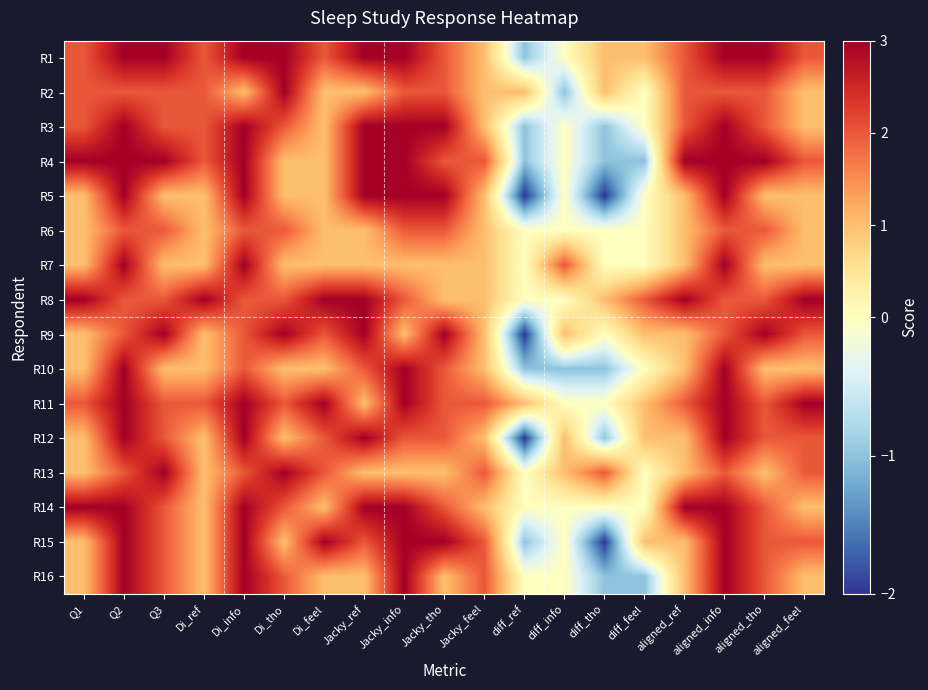

Reading left to right, what are all the values shown in this chart?

R1: Q1=2	Q2=3	Q3=3	Di_ref=2	Di_info=3	Di_tho=3	Di_feel=2	Jacky_ref=3	Jacky_info=3	Jacky_tho=2	Jacky_feel=1	diff_ref=-1	diff_info=0	diff_tho=1	diff_feel=1	aligned_ref=2	aligned_info=3	aligned_tho=3	aligned_feel=2
R2: Q1=2	Q2=2	Q3=2	Di_ref=2	Di_info=1	Di_tho=3	Di_feel=1	Jacky_ref=1	Jacky_info=2	Jacky_tho=2	Jacky_feel=1	diff_ref=1	diff_info=-1	diff_tho=1	diff_feel=0	aligned_ref=2	aligned_info=2	aligned_tho=2	aligned_feel=1
R3: Q1=2	Q2=3	Q3=2	Di_ref=2	Di_info=3	Di_tho=2	Di_feel=1	Jacky_ref=3	Jacky_info=3	Jacky_tho=3	Jacky_feel=1	diff_ref=-1	diff_info=0	diff_tho=-1	diff_feel=0	aligned_ref=2	aligned_info=3	aligned_tho=2	aligned_feel=1
R4: Q1=3	Q2=3	Q3=3	Di_ref=2	Di_info=3	Di_tho=1	Di_feel=1	Jacky_ref=3	Jacky_info=3	Jacky_tho=2	Jacky_feel=2	diff_ref=-1	diff_info=0	diff_tho=-1	diff_feel=-1	aligned_ref=3	aligned_info=3	aligned_tho=3	aligned_feel=2
R5: Q1=1	Q2=3	Q3=1	Di_ref=1	Di_info=3	Di_tho=1	Di_feel=1	Jacky_ref=3	Jacky_info=3	Jacky_tho=3	Jacky_feel=1	diff_ref=-2	diff_info=0	diff_tho=-2	diff_feel=0	aligned_ref=1	aligned_info=3	aligned_tho=1	aligned_feel=1
R6: Q1=1	Q2=2	Q3=2	Di_ref=1	Di_info=2	Di_tho=2	Di_feel=1	Jacky_ref=1	Jacky_info=2	Jacky_tho=2	Jacky_feel=1	diff_ref=0	diff_info=0	diff_tho=0	diff_feel=0	aligned_ref=1	aligned_info=2	aligned_tho=2	aligned_feel=1
R7: Q1=1	Q2=3	Q3=1	Di_ref=1	Di_info=3	Di_tho=1	Di_feel=1	Jacky_ref=1	Jacky_info=1	Jacky_tho=1	Jacky_feel=1	diff_ref=0	diff_info=2	diff_tho=0	diff_feel=0	aligned_ref=1	aligned_info=3	aligned_tho=1	aligned_feel=1
R8: Q1=3	Q2=2	Q3=2	Di_ref=3	Di_info=2	Di_tho=2	Di_feel=3	Jacky_ref=3	Jacky_info=2	Jacky_tho=1	Jacky_feel=1	diff_ref=0	diff_info=0	diff_tho=1	diff_feel=2	aligned_ref=3	aligned_info=2	aligned_tho=2	aligned_feel=3
R9: Q1=1	Q2=2	Q3=3	Di_ref=1	Di_info=2	Di_tho=3	Di_feel=2	Jacky_ref=3	Jacky_info=1	Jacky_tho=3	Jacky_feel=1	diff_ref=-2	diff_info=1	diff_tho=0	diff_feel=1	aligned_ref=1	aligned_info=2	aligned_tho=3	aligned_feel=2
R10: Q1=1	Q2=3	Q3=1	Di_ref=1	Di_info=2	Di_tho=1	Di_feel=1	Jacky_ref=2	Jacky_info=3	Jacky_tho=2	Jacky_feel=1	diff_ref=-1	diff_info=-1	diff_tho=-1	diff_feel=0	aligned_ref=1	aligned_info=3	aligned_tho=1	aligned_feel=1
R11: Q1=2	Q2=3	Q3=2	Di_ref=2	Di_info=3	Di_tho=2	Di_feel=3	Jacky_ref=1	Jacky_info=3	Jacky_tho=2	Jacky_feel=2	diff_ref=1	diff_info=0	diff_tho=0	diff_feel=1	aligned_ref=2	aligned_info=3	aligned_tho=2	aligned_feel=3
R12: Q1=1	Q2=3	Q3=2	Di_ref=1	Di_info=3	Di_tho=1	Di_feel=2	Jacky_ref=3	Jacky_info=2	Jacky_tho=2	Jacky_feel=1	diff_ref=-2	diff_info=1	diff_tho=-1	diff_feel=1	aligned_ref=1	aligned_info=3	aligned_tho=2	aligned_feel=2
R13: Q1=1	Q2=2	Q3=3	Di_ref=1	Di_info=2	Di_tho=3	Di_feel=2	Jacky_ref=1	Jacky_info=1	Jacky_tho=1	Jacky_feel=2	diff_ref=0	diff_info=1	diff_tho=2	diff_feel=0	aligned_ref=1	aligned_info=2	aligned_tho=1	aligned_feel=2
R14: Q1=3	Q2=3	Q3=2	Di_ref=1	Di_info=3	Di_tho=2	Di_feel=1	Jacky_ref=3	Jacky_info=3	Jacky_tho=2	Jacky_feel=1	diff_ref=0	diff_info=0	diff_tho=0	diff_feel=0	aligned_ref=3	aligned_info=3	aligned_tho=2	aligned_feel=1
R15: Q1=1	Q2=3	Q3=2	Di_ref=1	Di_info=3	Di_tho=1	Di_feel=3	Jacky_ref=2	Jacky_info=3	Jacky_tho=3	Jacky_feel=2	diff_ref=-1	diff_info=0	diff_tho=-2	diff_feel=1	aligned_ref=1	aligned_info=3	aligned_tho=2	aligned_feel=2
R16: Q1=1	Q2=3	Q3=2	Di_ref=1	Di_info=3	Di_tho=2	Di_feel=1	Jacky_ref=1	Jacky_info=3	Jacky_tho=1	Jacky_feel=2	diff_ref=0	diff_info=0	diff_tho=-1	diff_feel=-1	aligned_ref=1	aligned_info=3	aligned_tho=2	aligned_feel=1